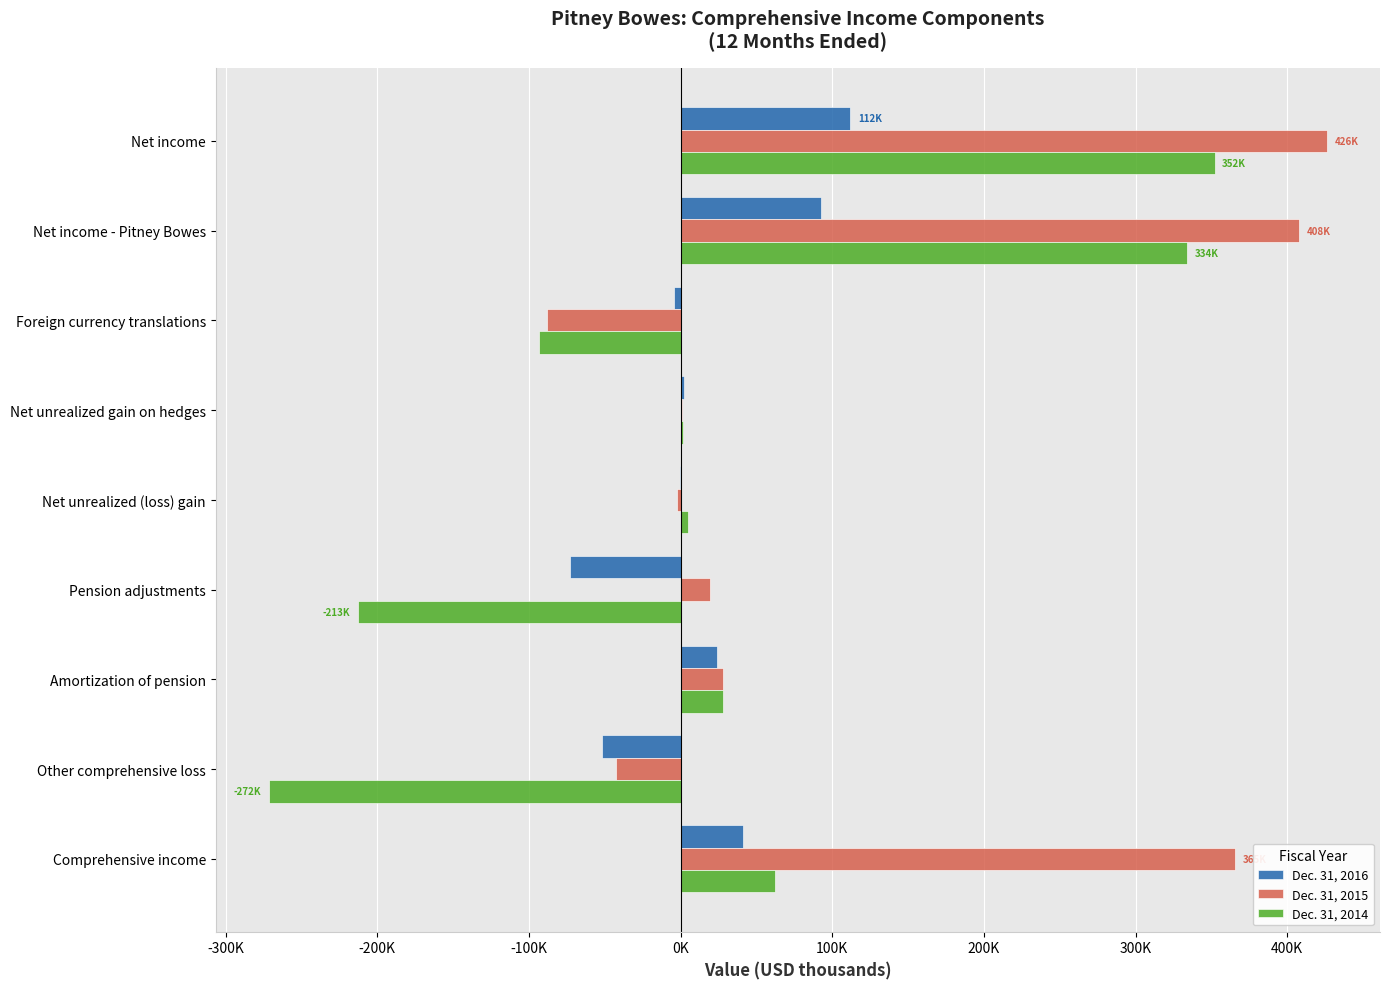

List the series in order of their peak value, lowest first.

Dec. 31, 2016, Dec. 31, 2014, Dec. 31, 2015